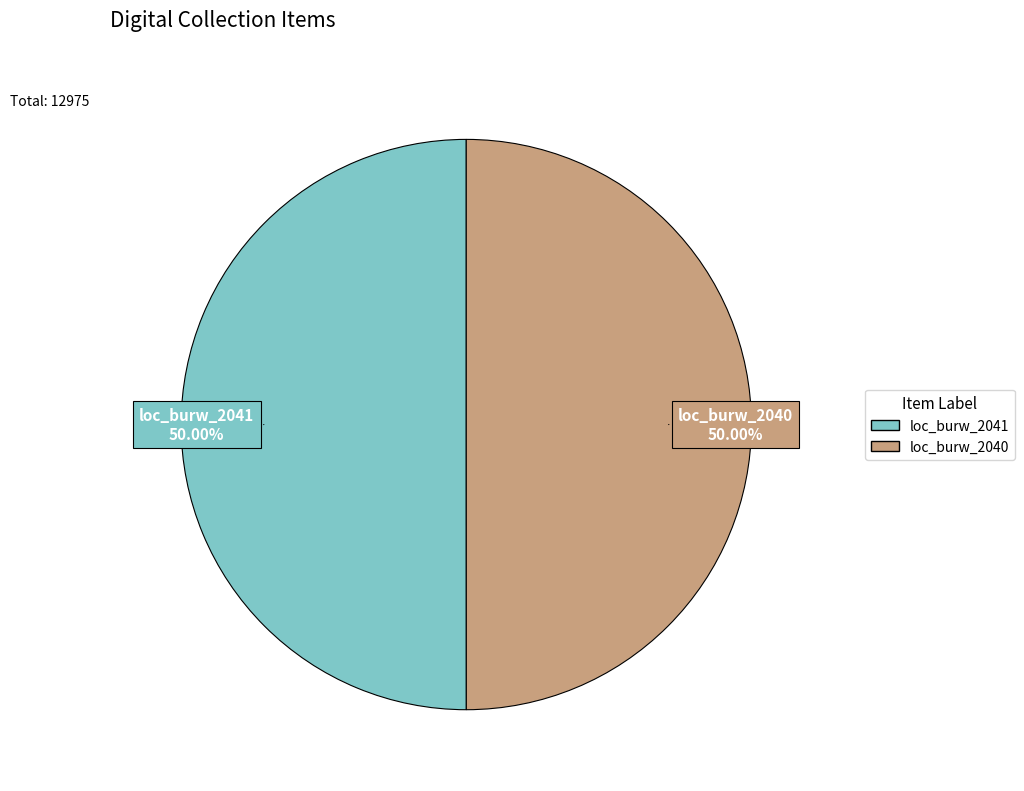

What is the ratio of the value at loc_burw_2040 to the value at loc_burw_2041?

1.0